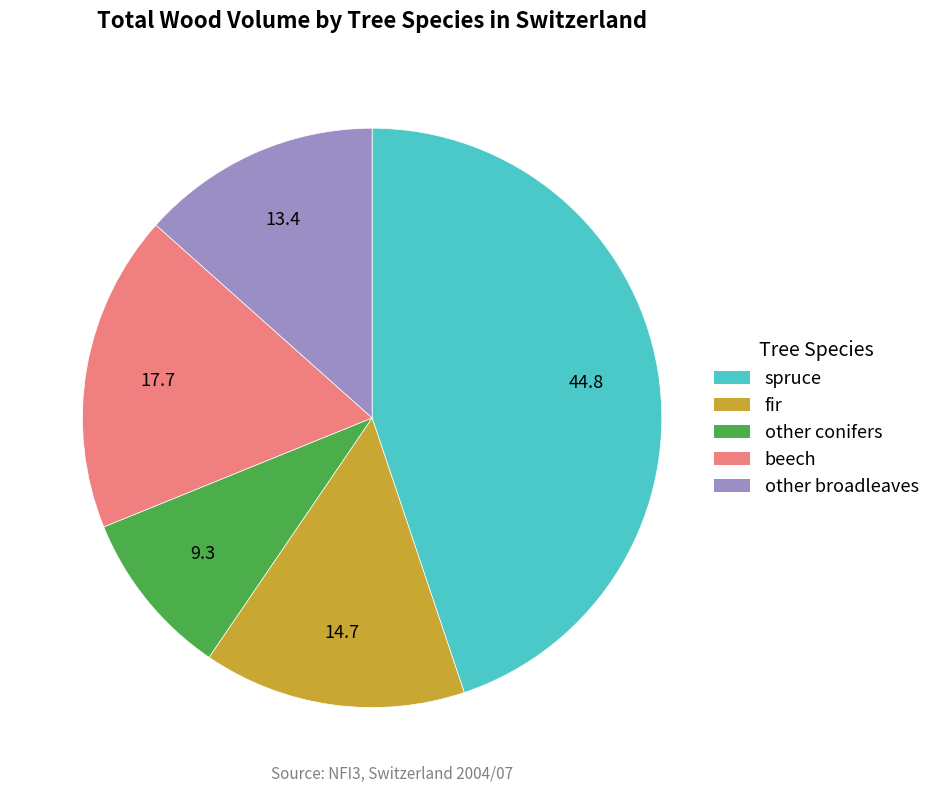

True or false: spruce accounts for 32% of the total.

False